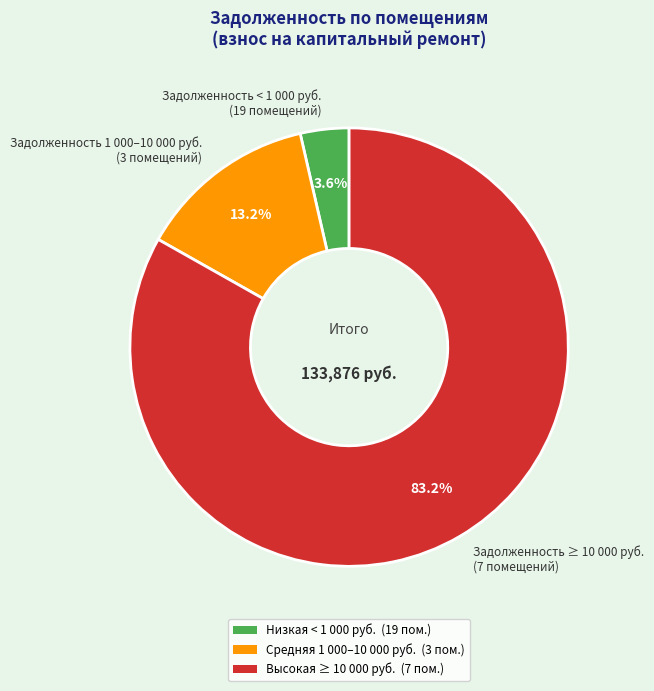

How much of the chart is everything except Задолженность 1 000–10 000 руб. (3 помещений)?

86.8%